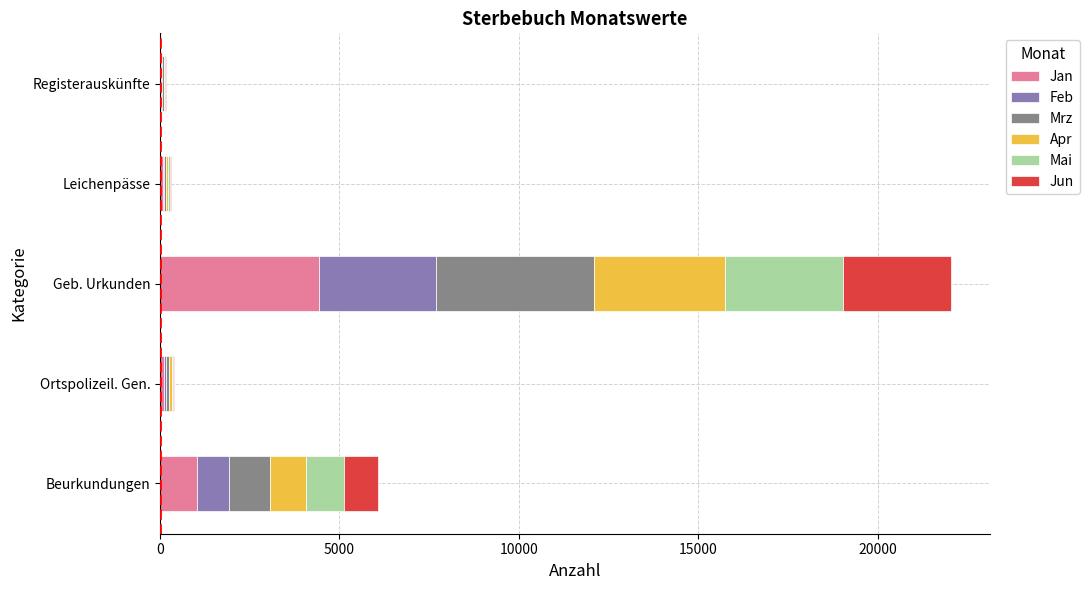

Which category has the highest value in the Jan series?

Geb. Urkunden